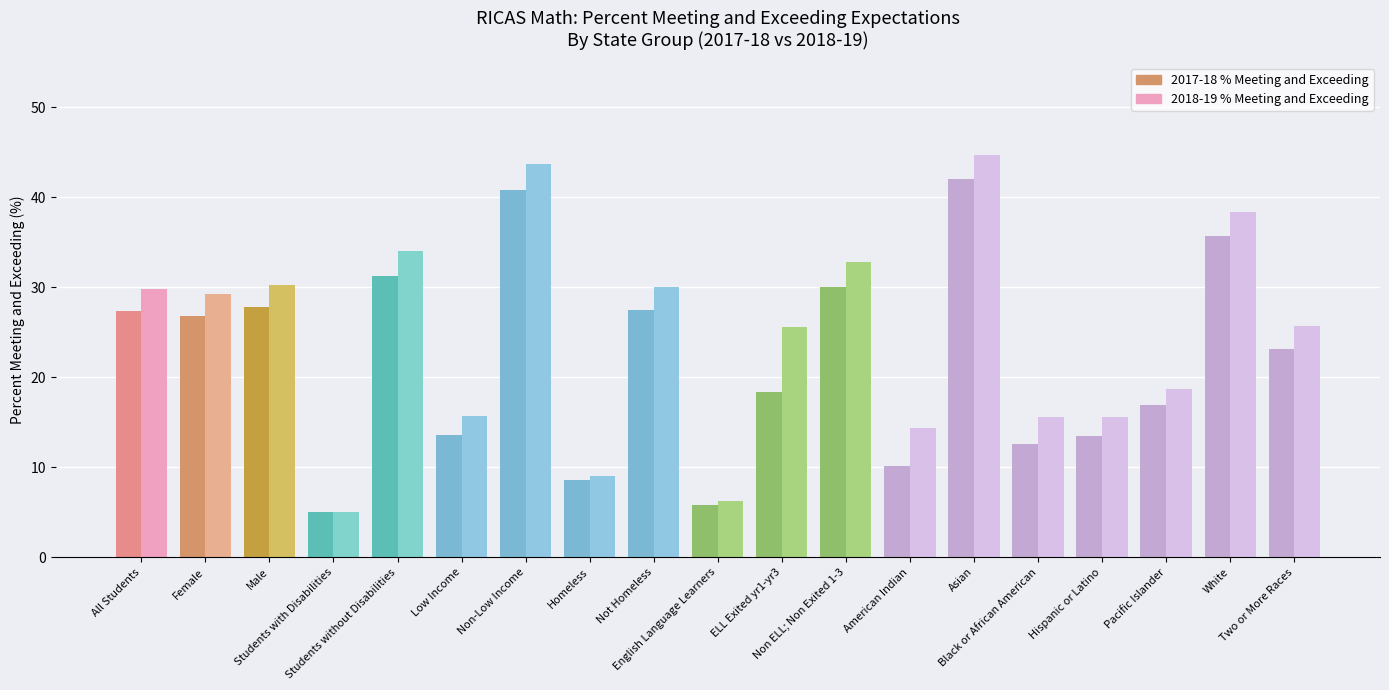

What is the label of the 10th bar from the right?

English Language Learners